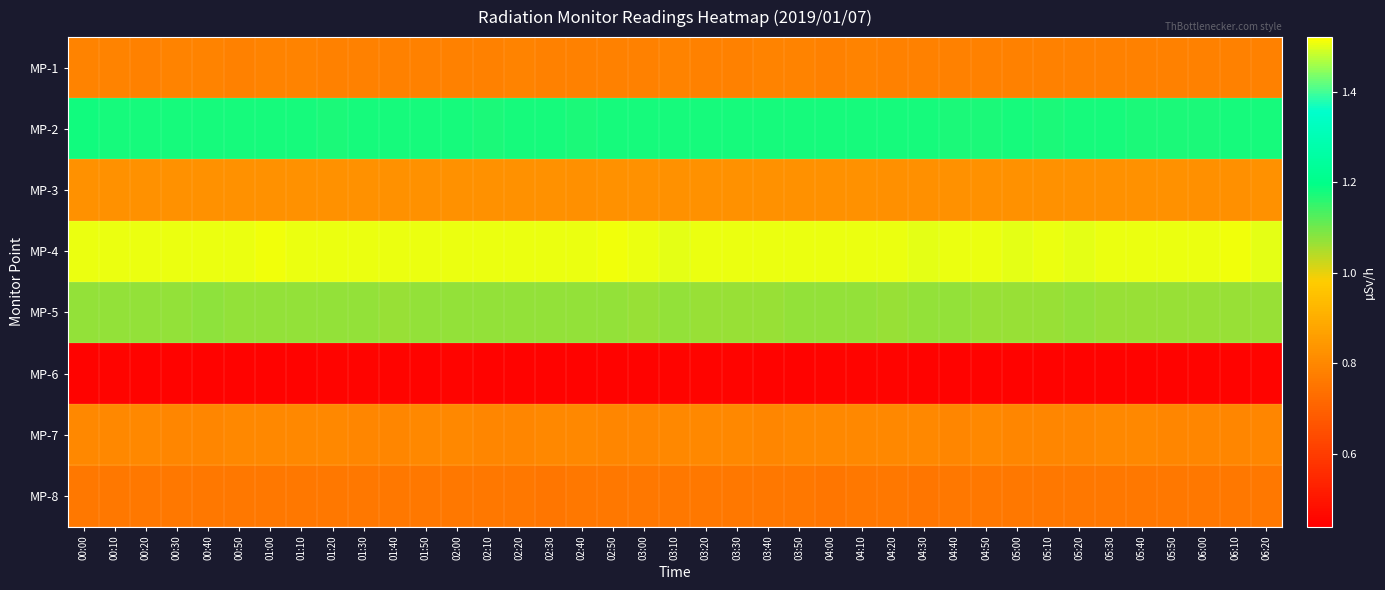

Which label corresponds to the smallest value in the chart?

05:30